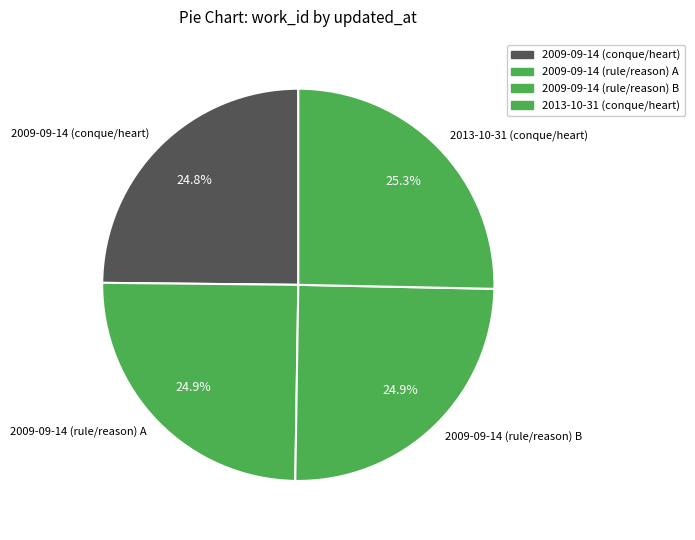

What is the total percentage of 2009-09-14 (rule/reason) A and 2009-09-14 (rule/reason) B?

49.8%